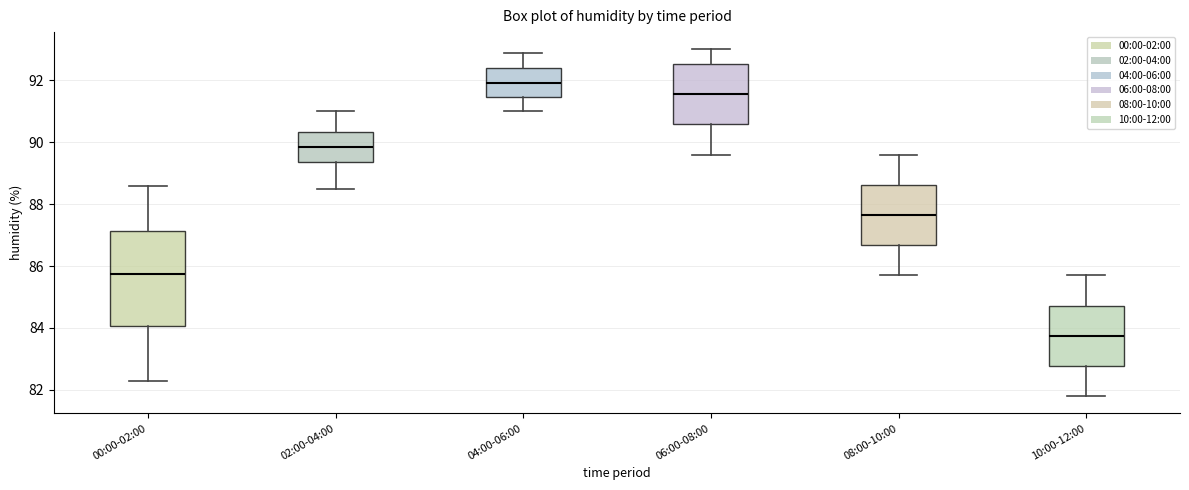

Comparing the boxes themselves (not the whiskers), which one is the tallest?

00:00-02:00